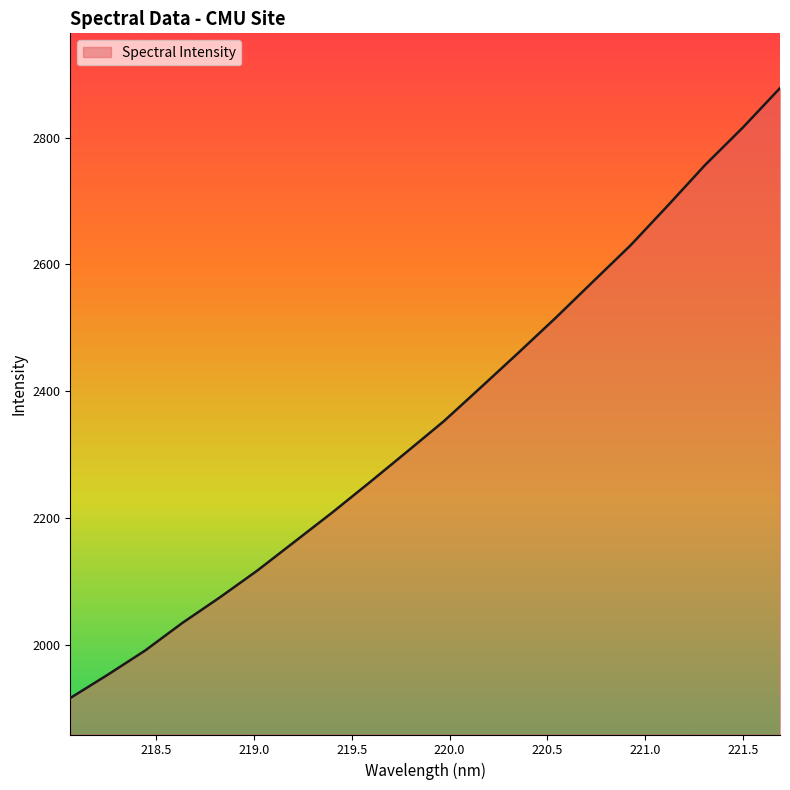

What is the maximum value shown in the chart?

2878.0